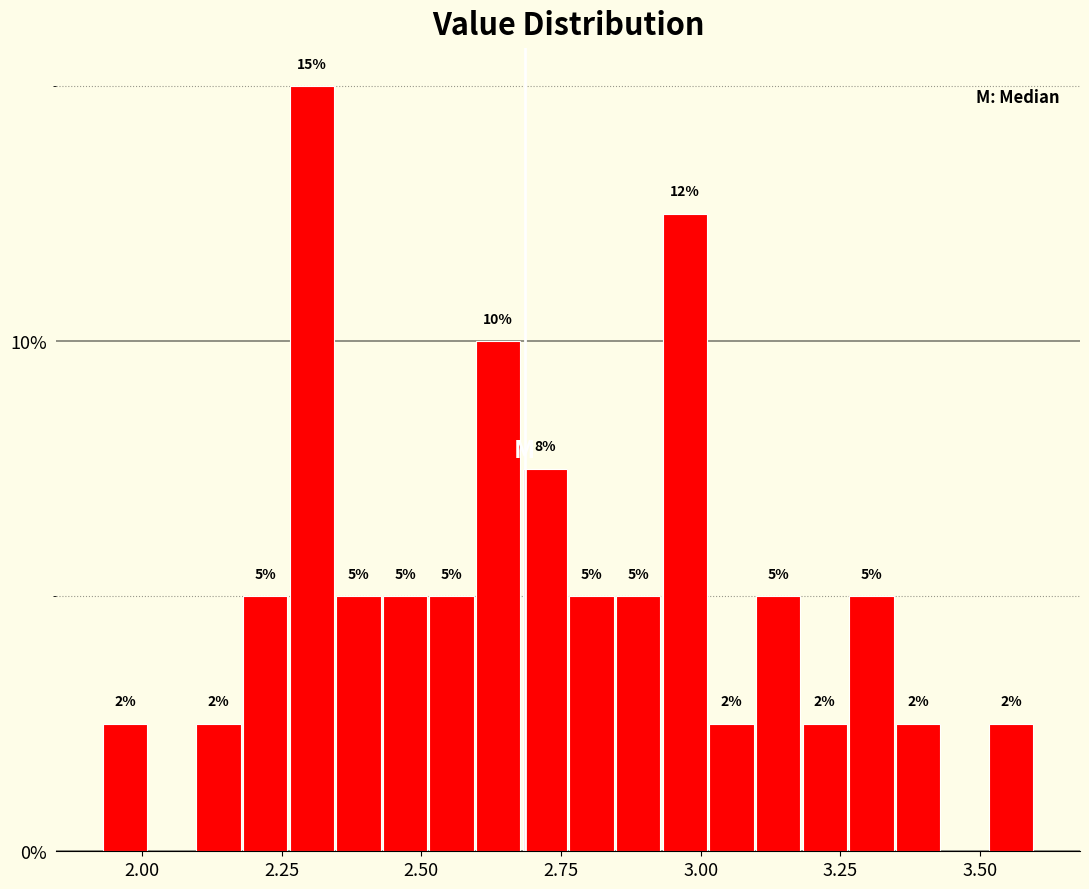

Read against the x-axis, roughly where is the centre of the tallest bar?

2.30